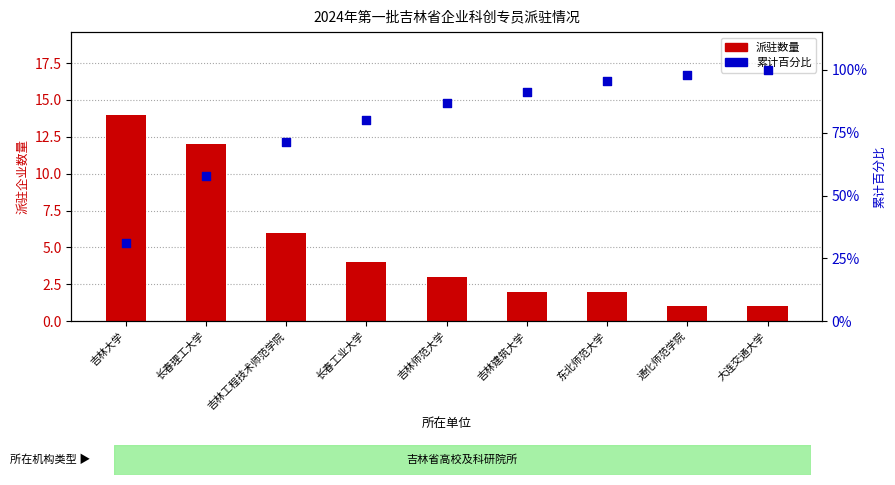

Which series has the largest Y range (max minus min)?

累计百分比